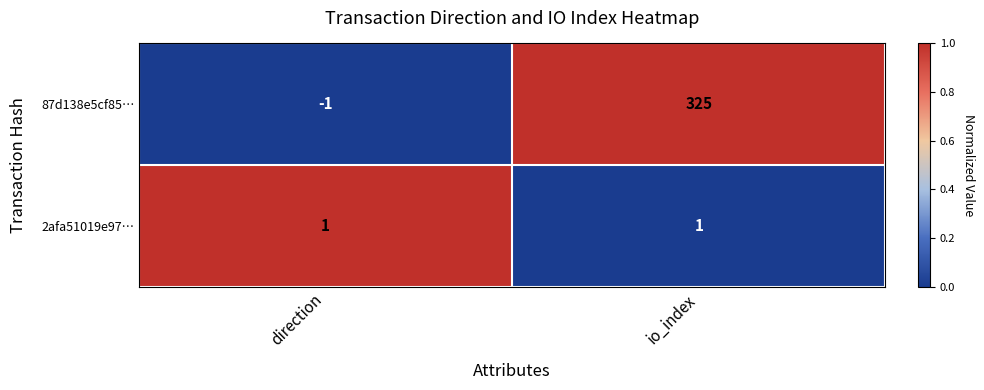

Reading left to right, transcribe all the data shown in this chart.

87d138e5cf85…: direction=-1	io_index=325
2afa51019e97…: direction=1	io_index=1